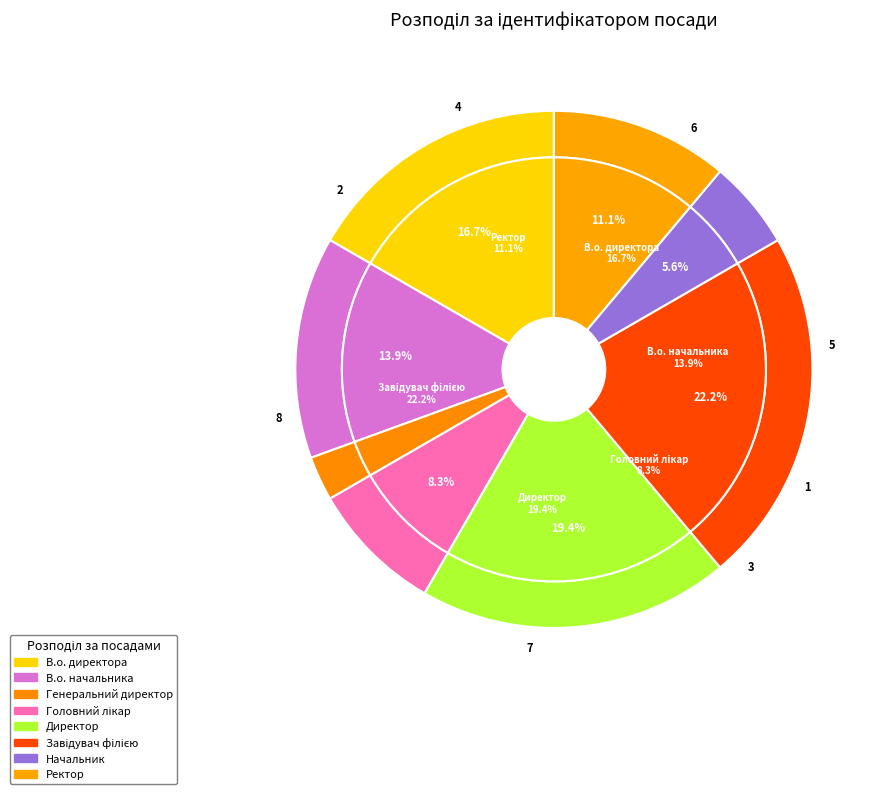

What percentage is NOT represented by Ректор?

88.9%